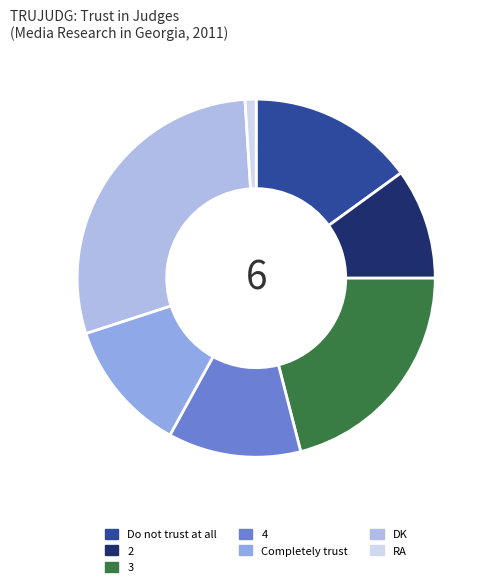

How many slices are in this pie chart?

7